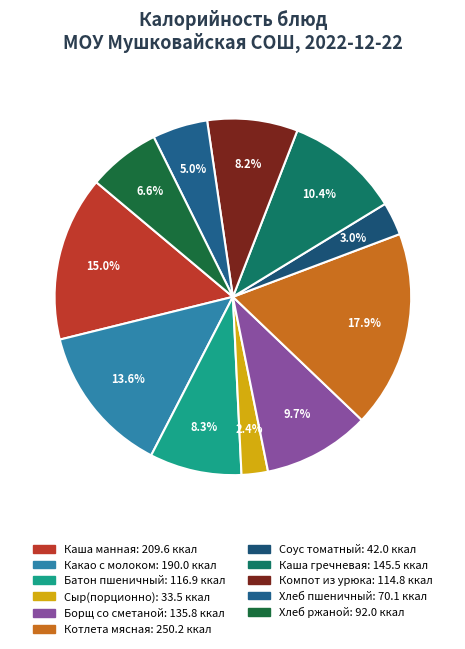

To the nearest percent, what is the combined percentage of Компот из урюка and Хлеб ржаной?

15%